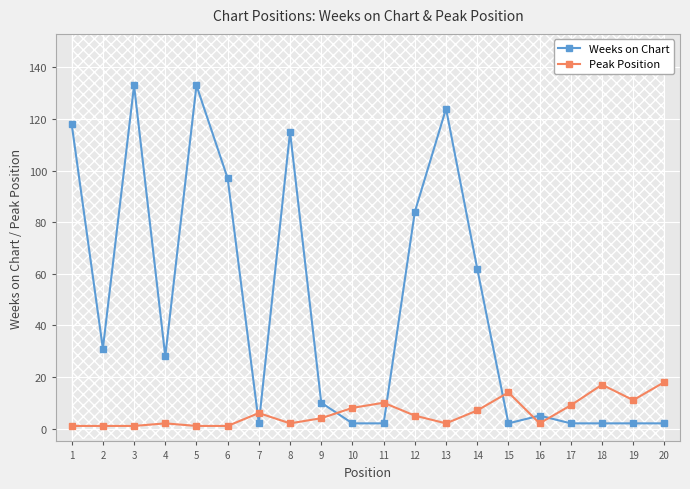

What is the difference between the maximum and minimum values in the Weeks on Chart series?

131